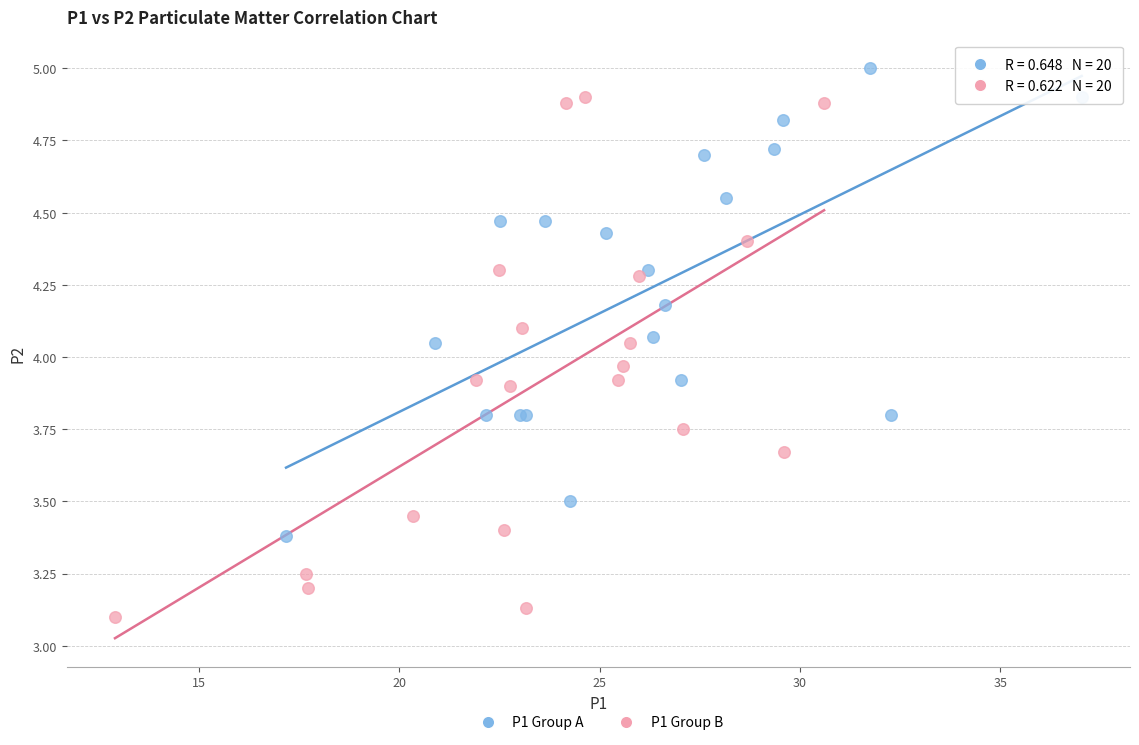

Which series contains the lowest Y value?

P1 Group B